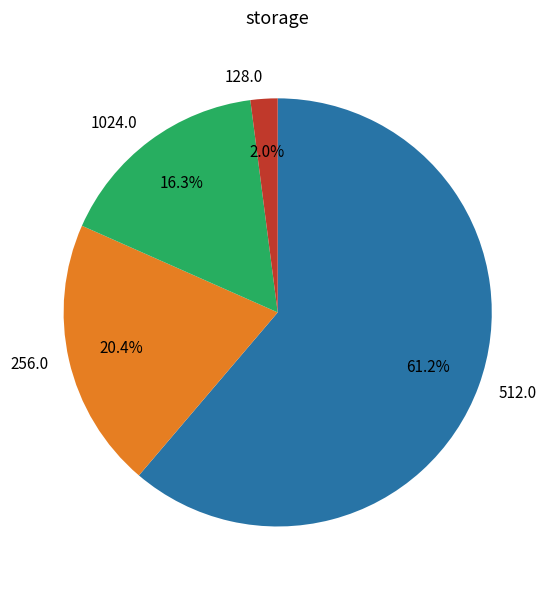

Is there any slice that represents more than half of the pie?

Yes